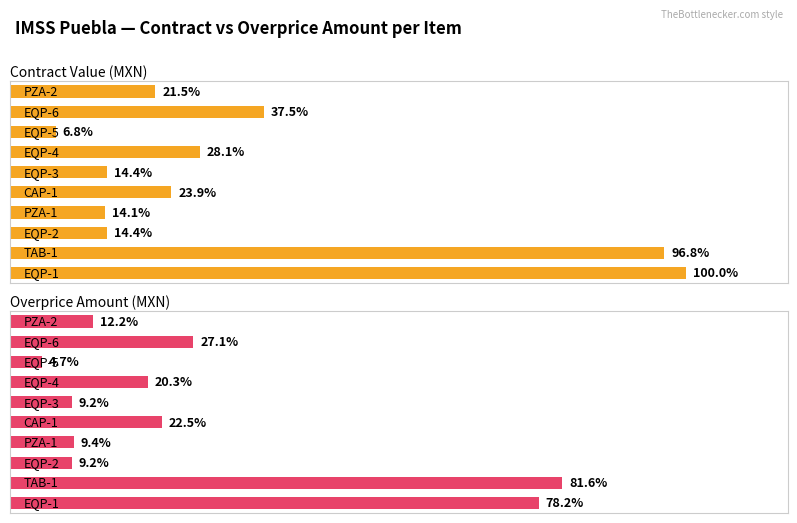

Is the value of contracts.value.amount at 0 greater than the value of contracts.items.unit.value.amountOverpriceMxIMSS at 8?

Yes